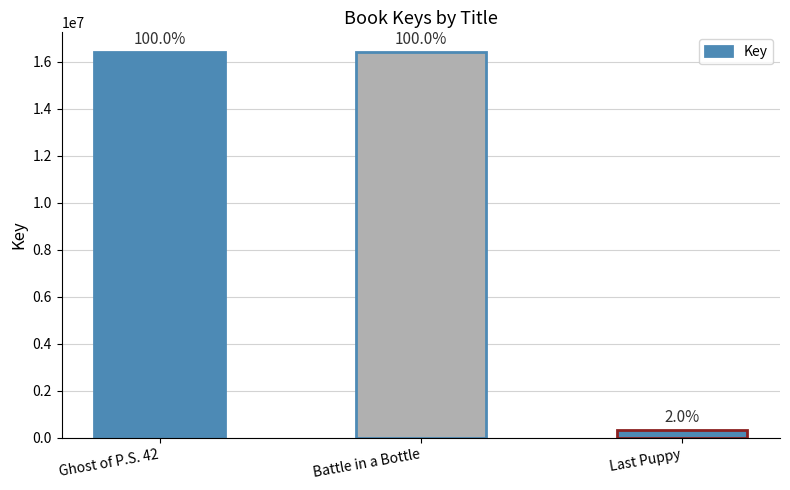

What is the label of the 2nd bar from the right?

Battle in a Bottle